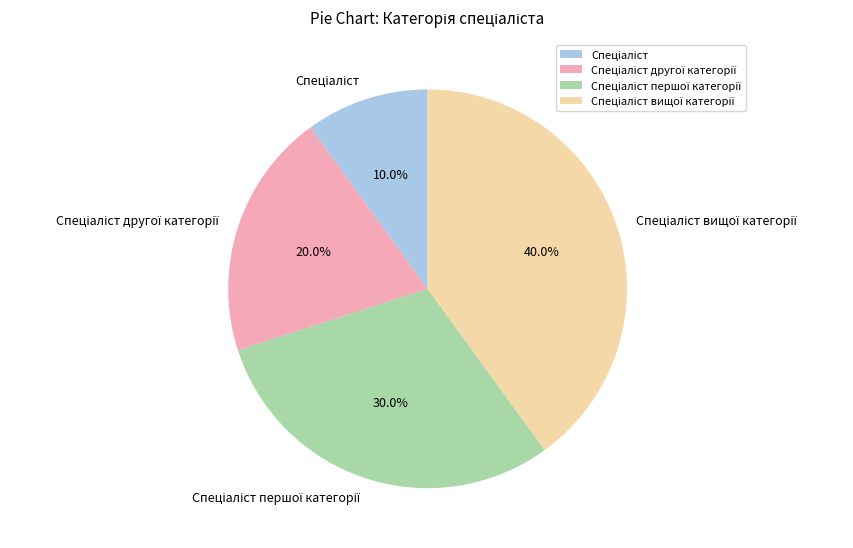

Is there any slice that represents more than half of the pie?

No